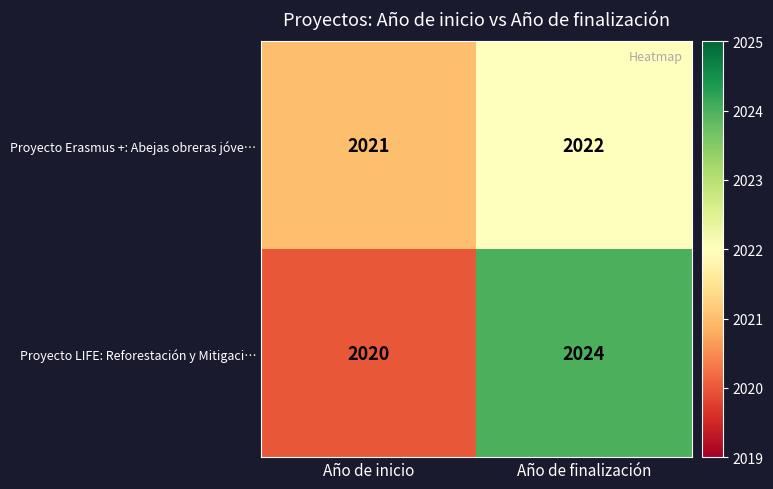

Reading left to right, extract all data points from this chart.

Proyecto Erasmus +: Abejas obreras jóve…: Año de inicio=2021	Año de finalización=2022
Proyecto LIFE: Reforestación y Mitigaci…: Año de inicio=2020	Año de finalización=2024